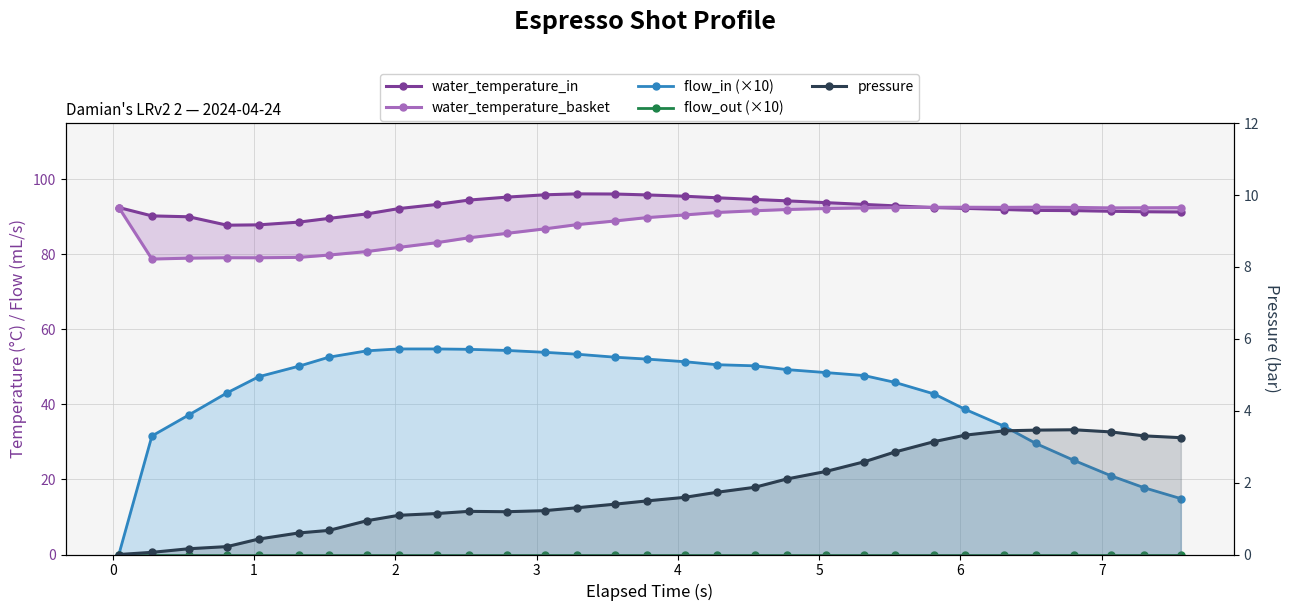

What is the difference between the second highest and second lowest values in the water_temperature_basket series?

13.6